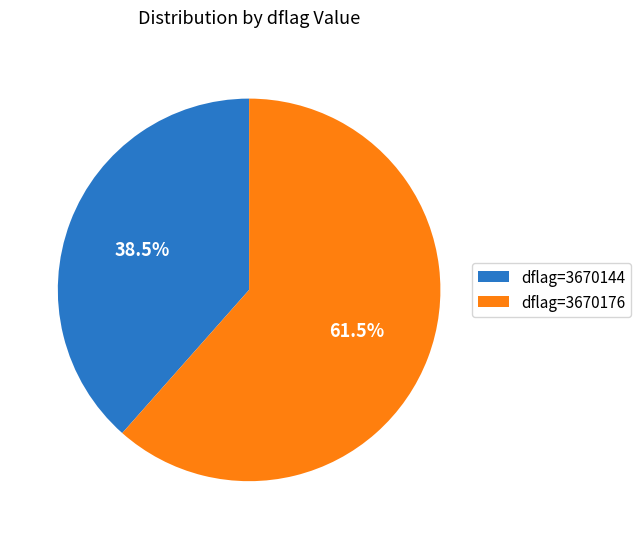

What portion of the pie excludes dflag=3670144?

61.5%